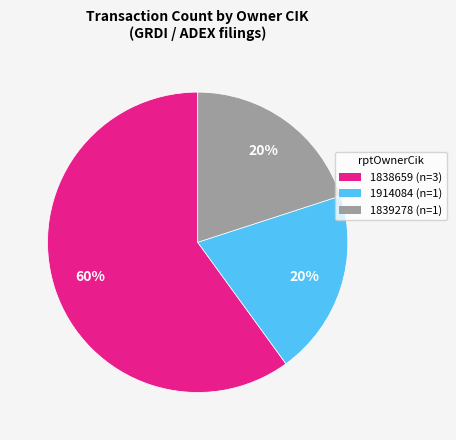

Which category accounts for the majority?

1838659